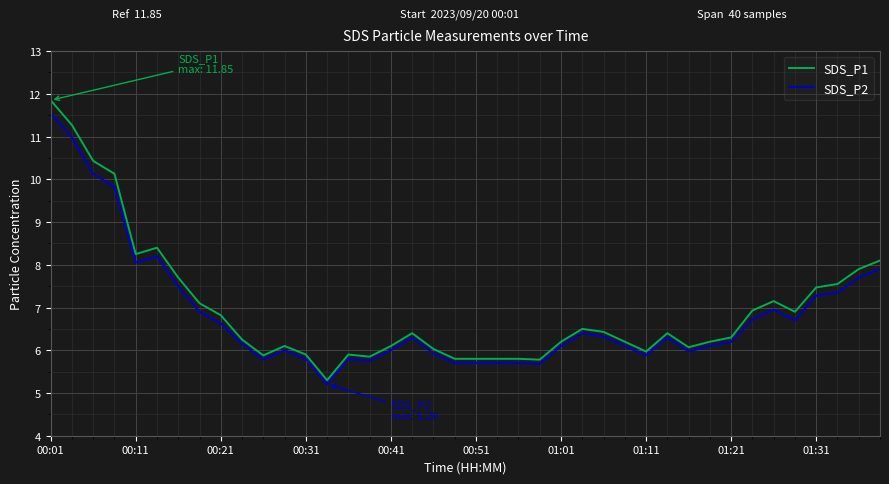

Which series has the largest range (max minus min)?

SDS_P1